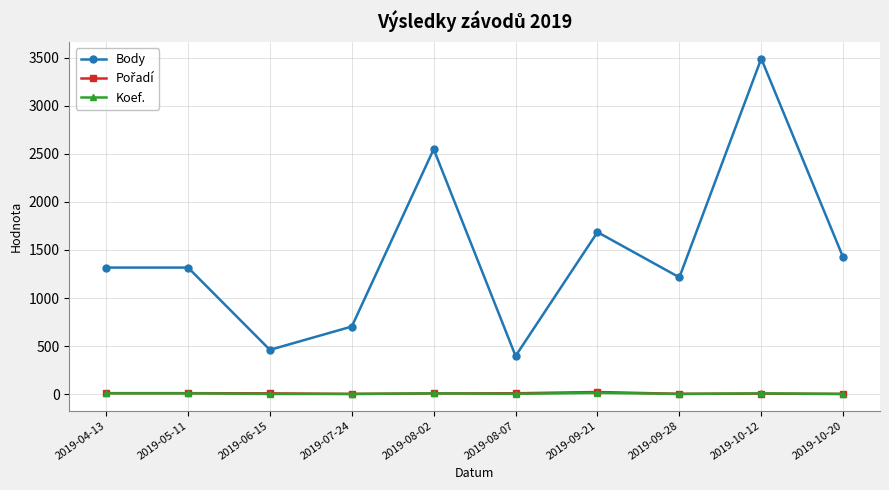

Is the value of Koef. at 2019-05-11 greater than the value of Body at 2019-09-28?

No